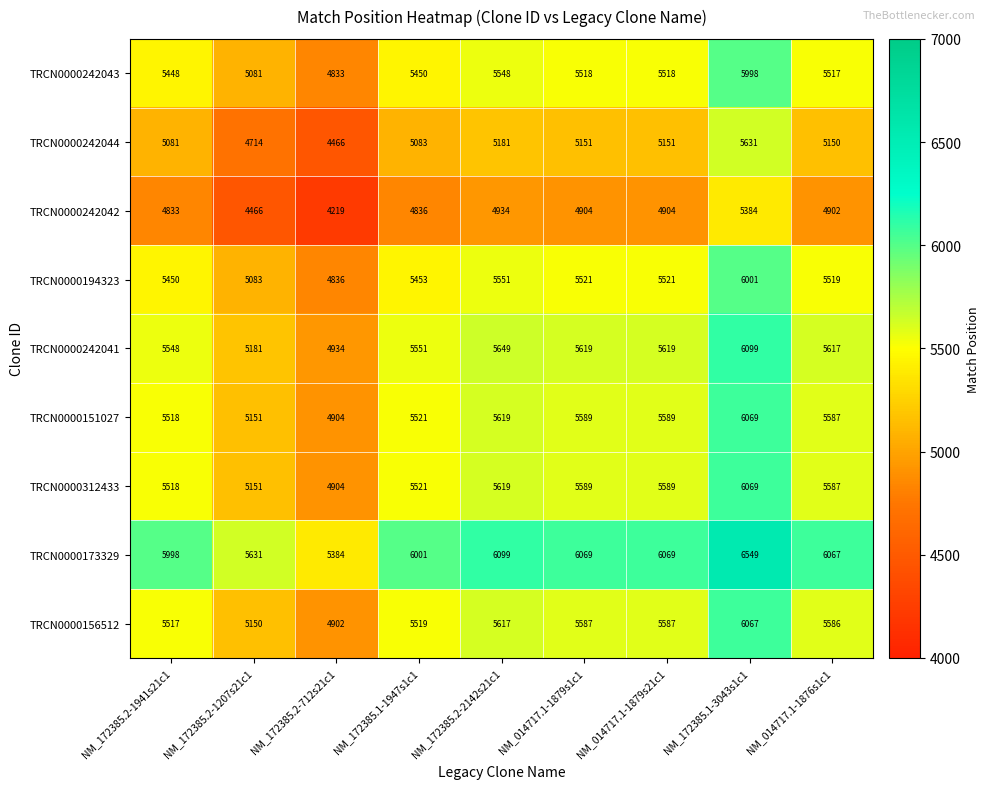

At which category is the sum across all series the highest?

NM_172385.1-3043s1c1